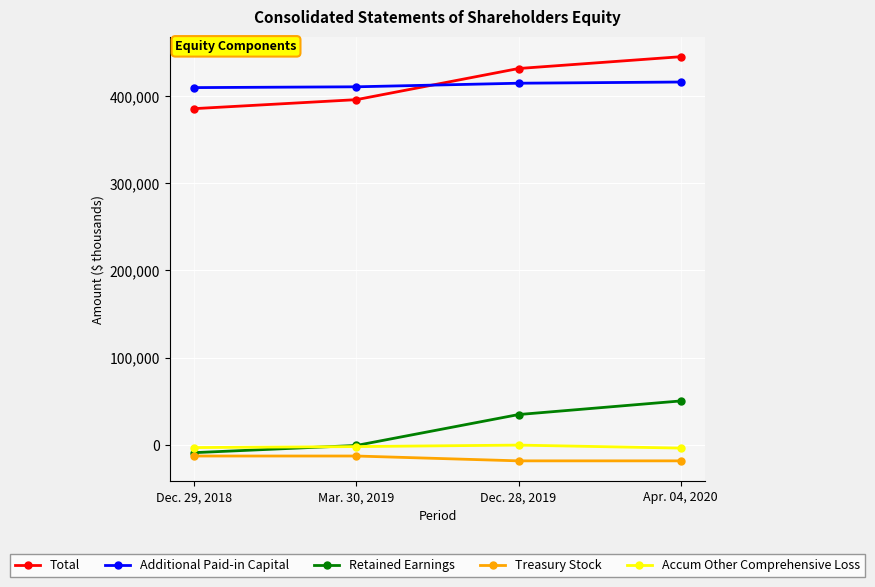

The value of Additional Paid-in Capital at Mar. 30, 2019 is 167162. True or false?

False